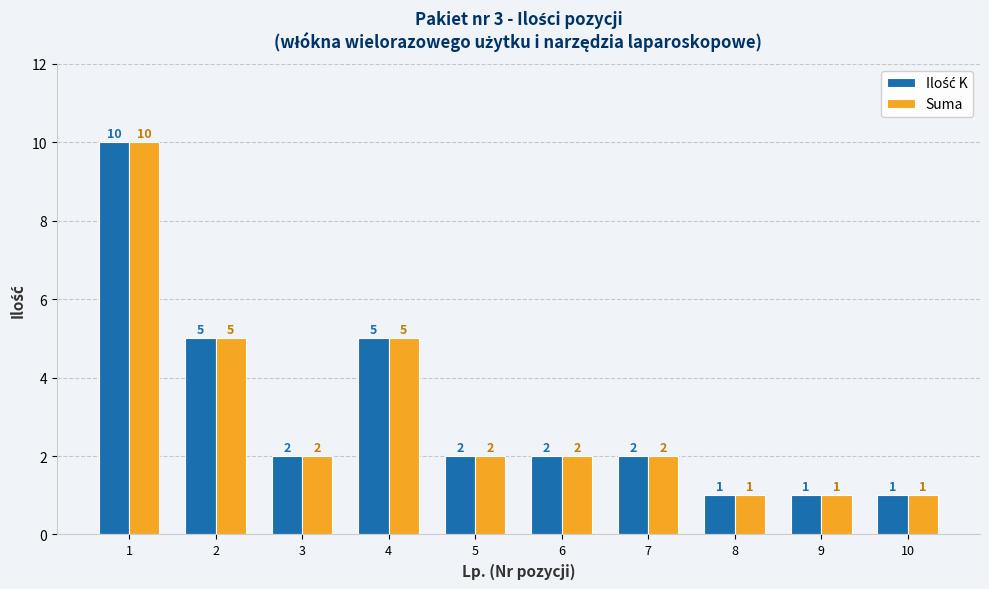

What is the difference between the maximum and minimum values in the Suma series?

9